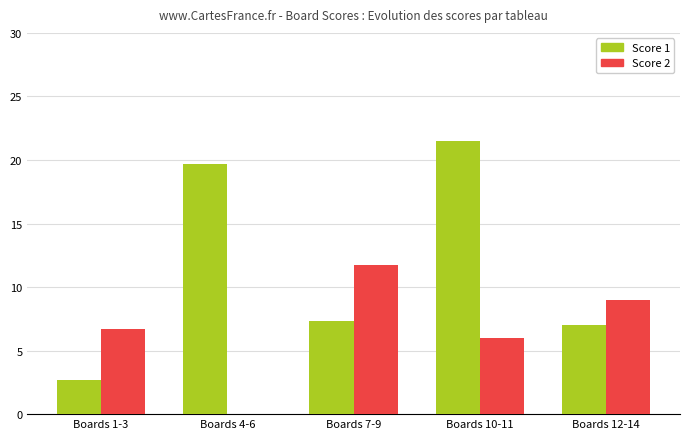

What is the sum of all Score 1 values?

58.2